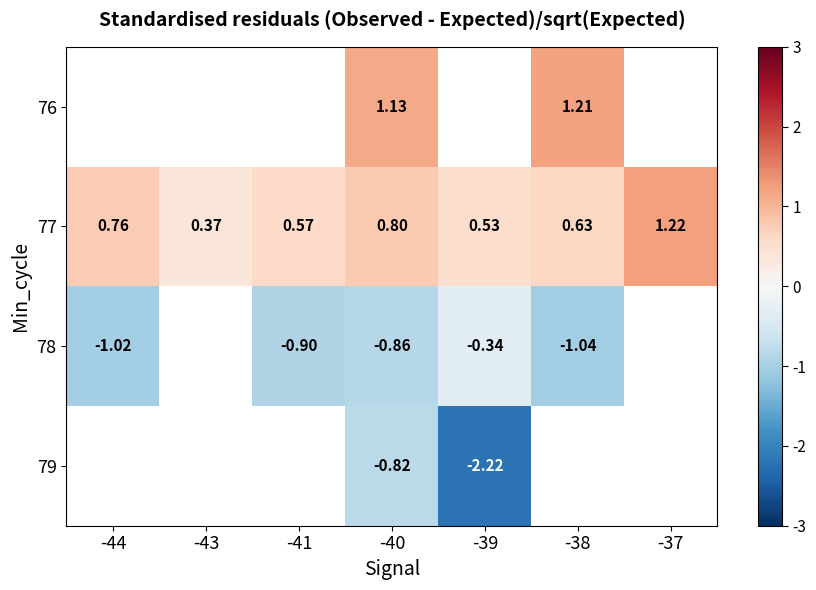

How many distinct data groups are displayed?

4